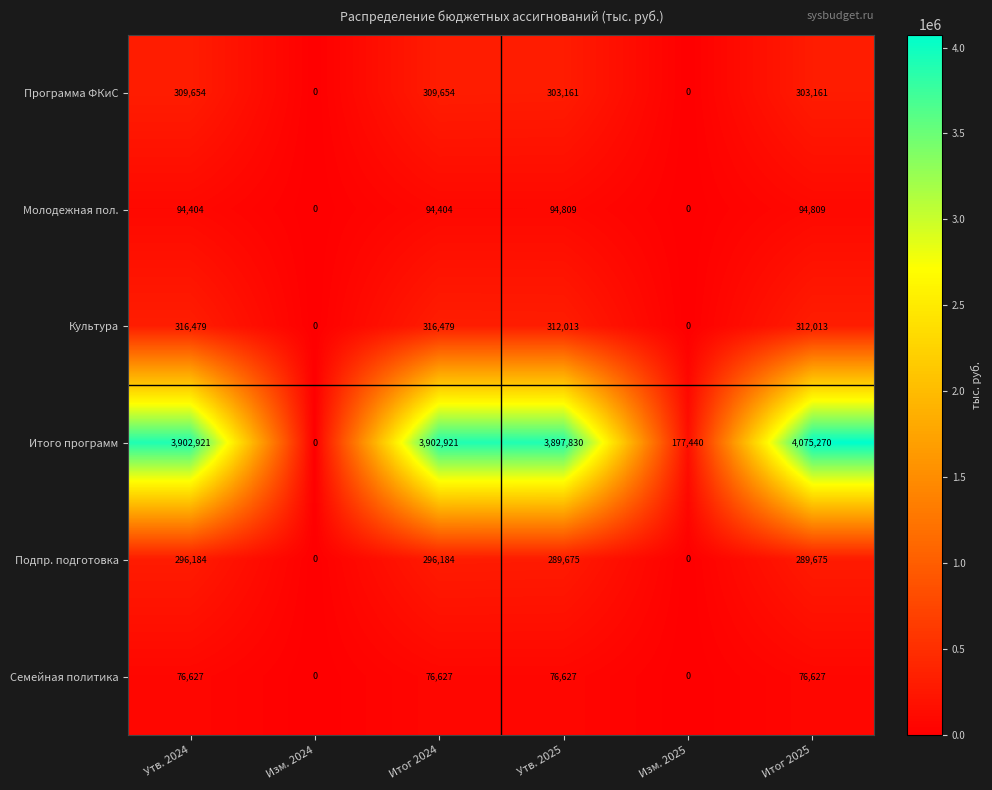

What is the difference between the maximum and minimum values in the Программа ФКиС series?

309654